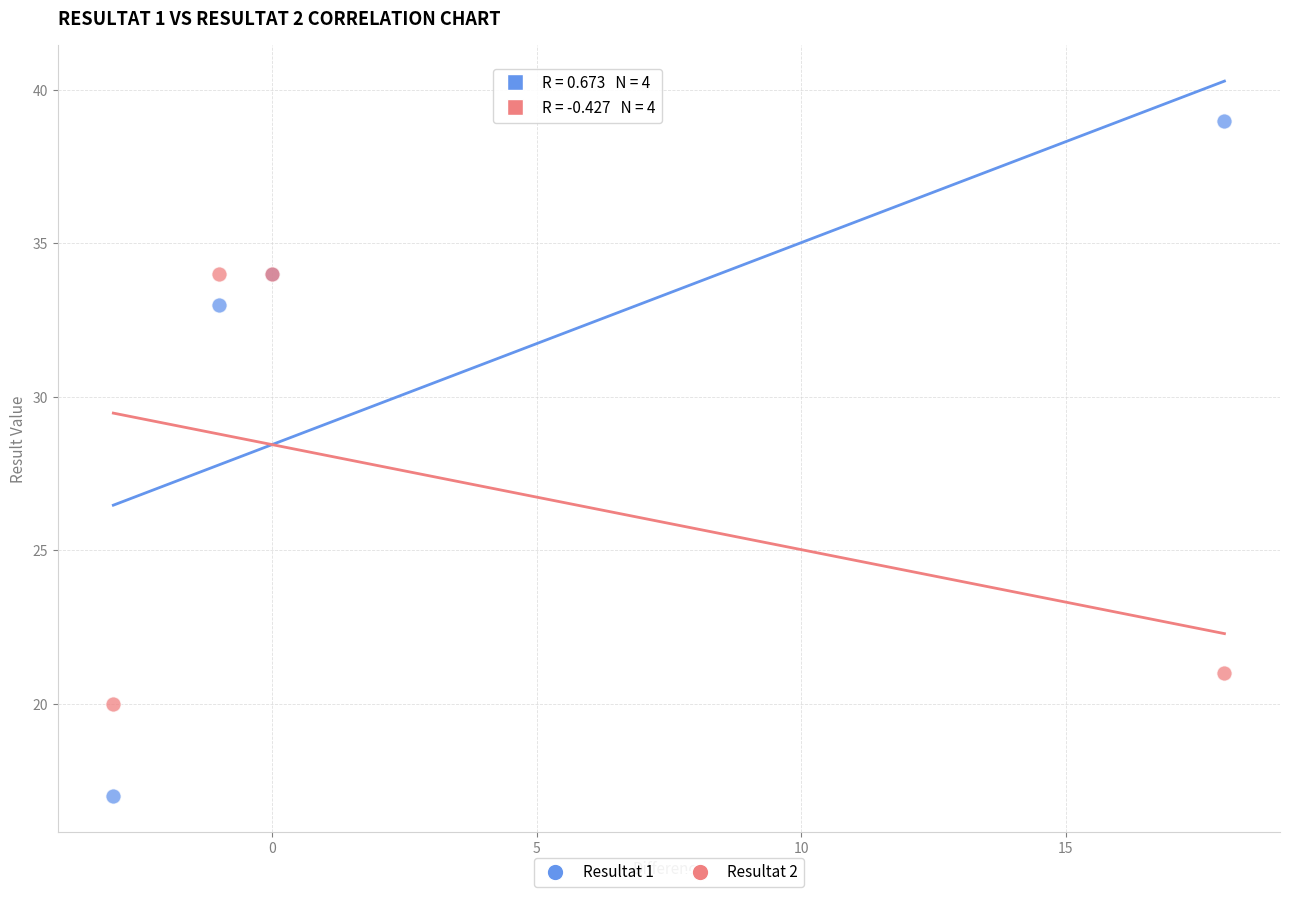

Across all series, what Y value is closest to 28?

33